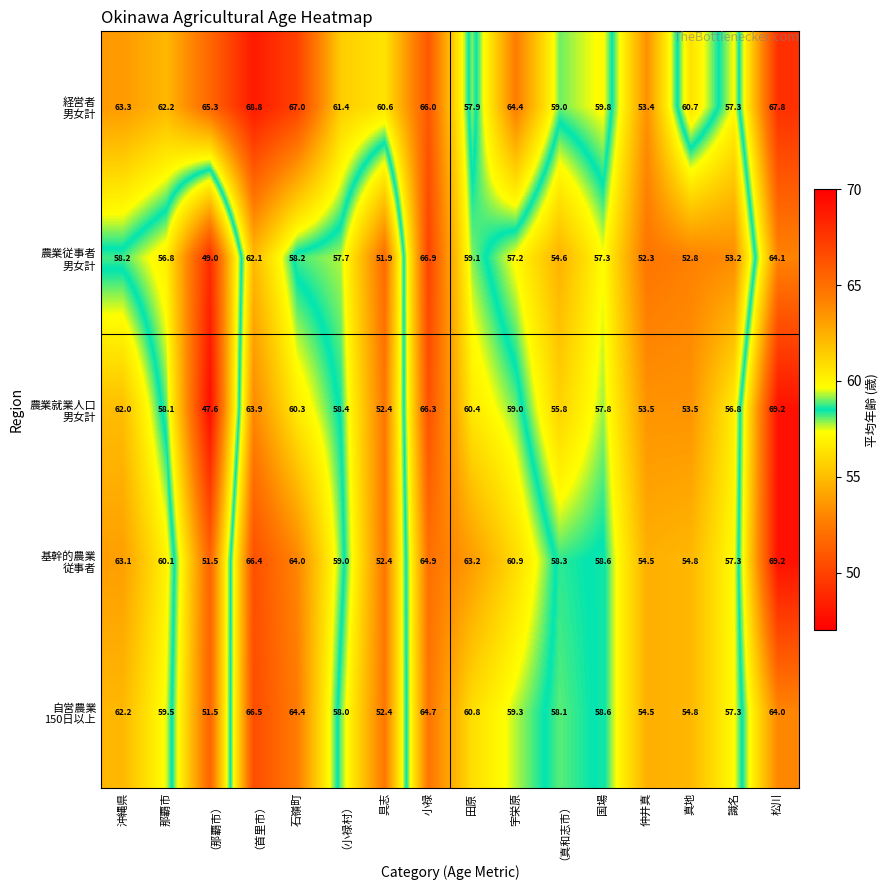

Count the number of data series in this chart.

5